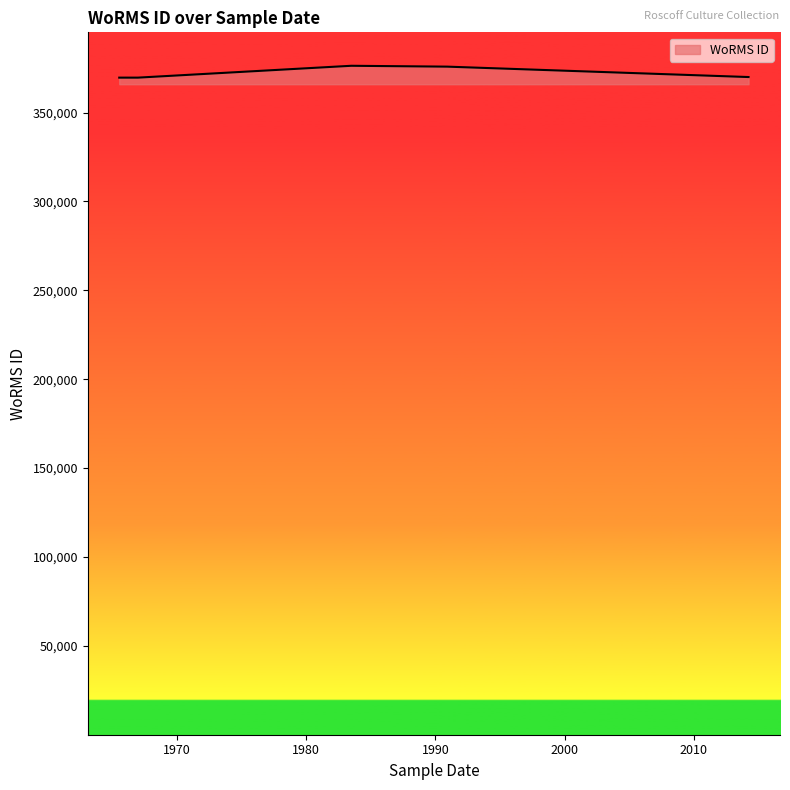

At which label is the value closest to 373022?

30-11-1990